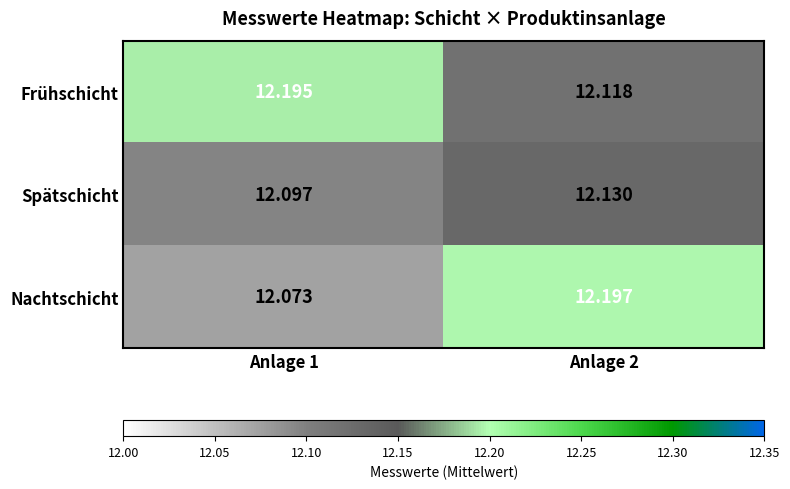

List the series in order of their overall mean, highest first.

Frühschicht, Nachtschicht, Spätschicht